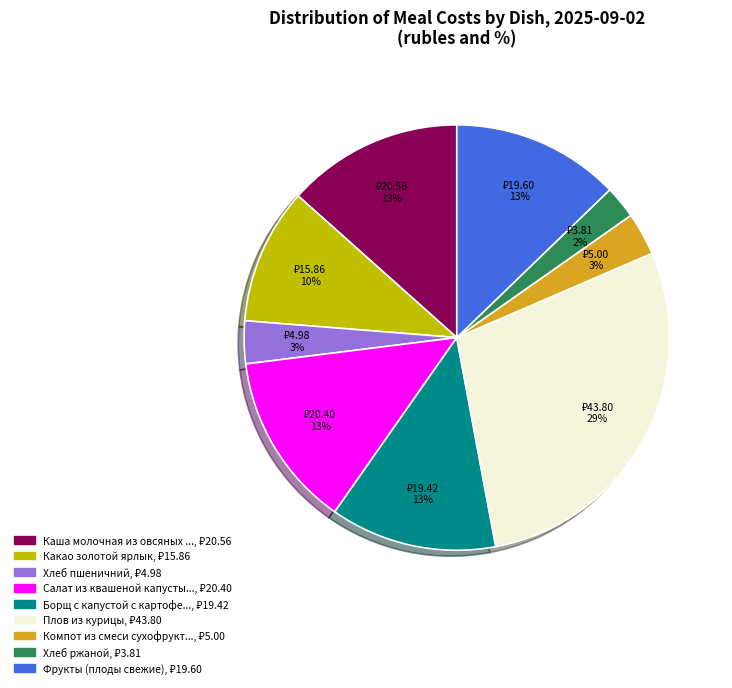

Is there any slice that represents more than half of the pie?

No